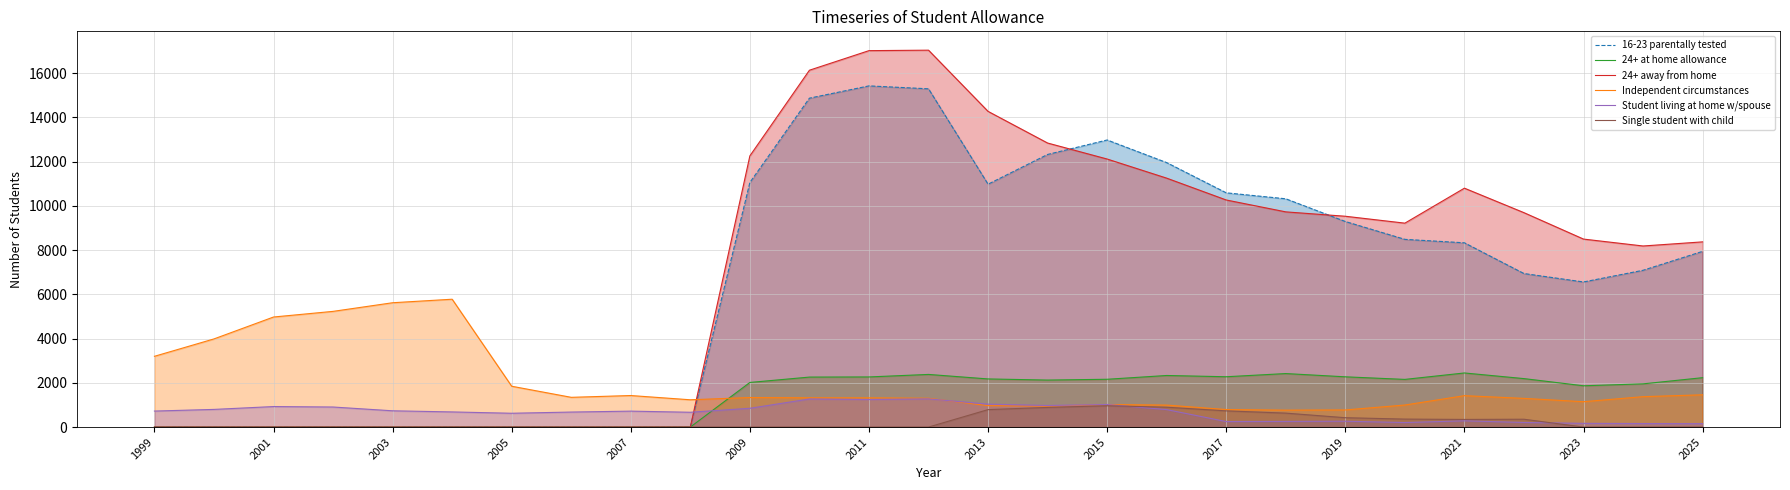

The Independent circumstances series shows 5619 at 2003. True or false?

True